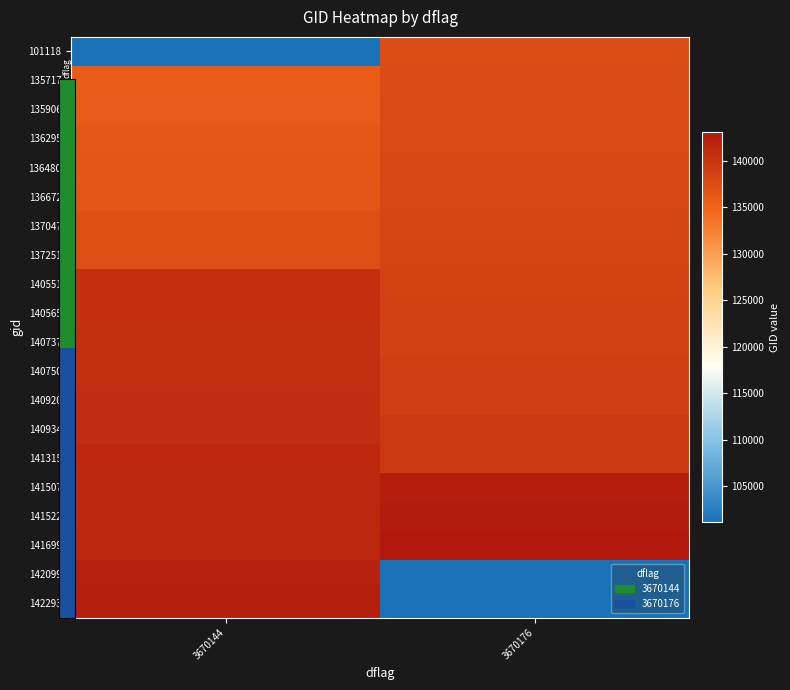

What is the total value across all series at 3670144?

2751378